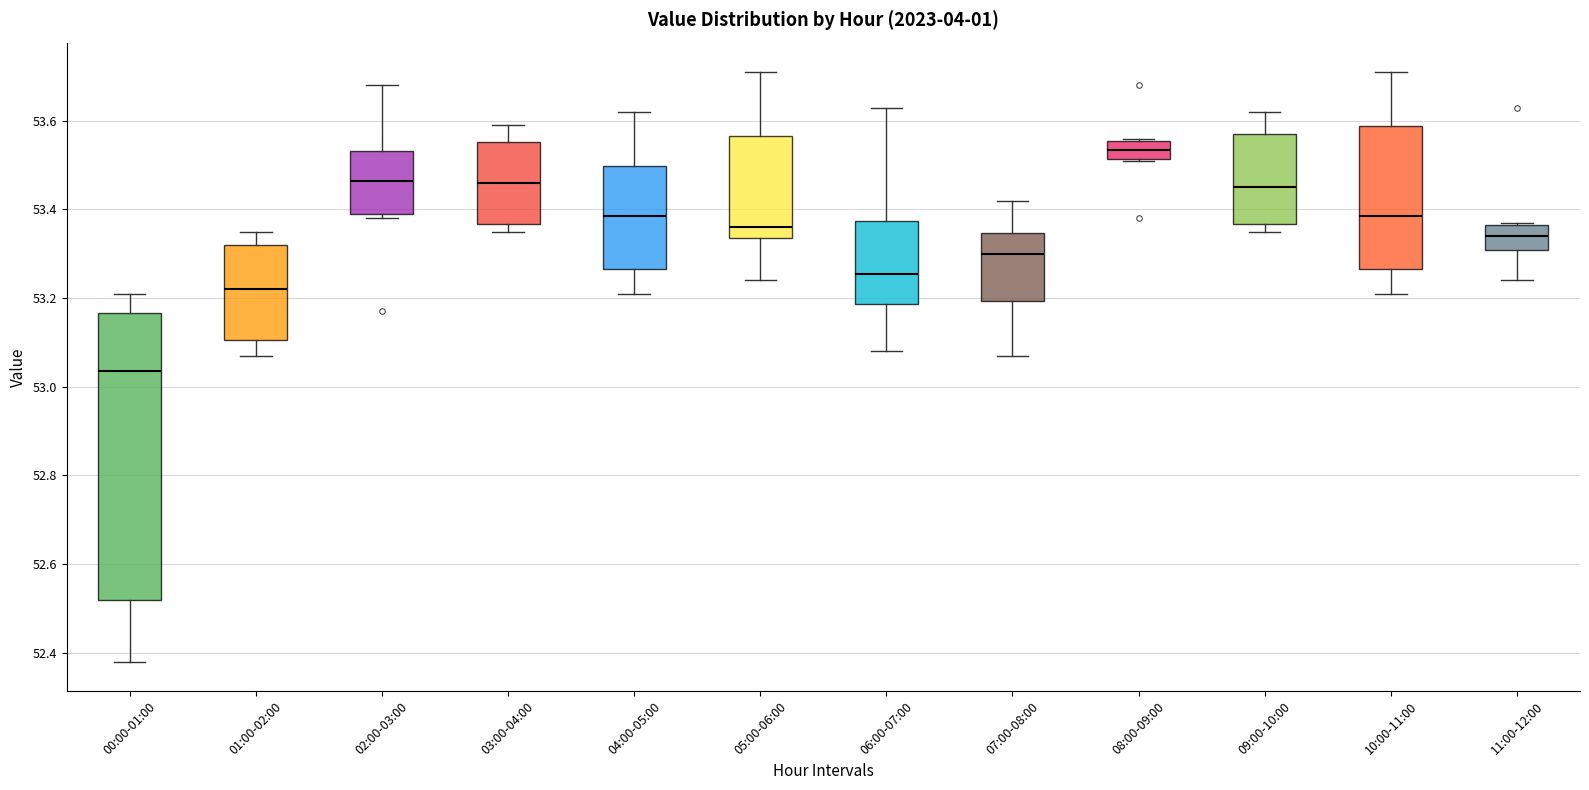

Which box's median line is the lowest?

00:00-01:00